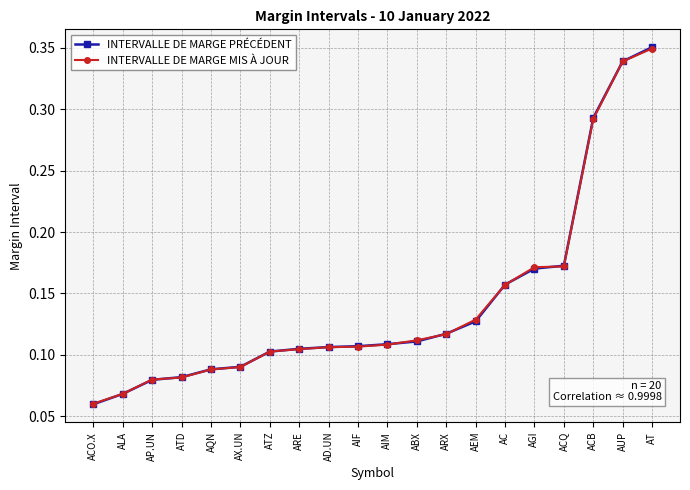

At which label does INTERVALLE DE MARGE PRÉCÉDENT reach its minimum?

ACO.X